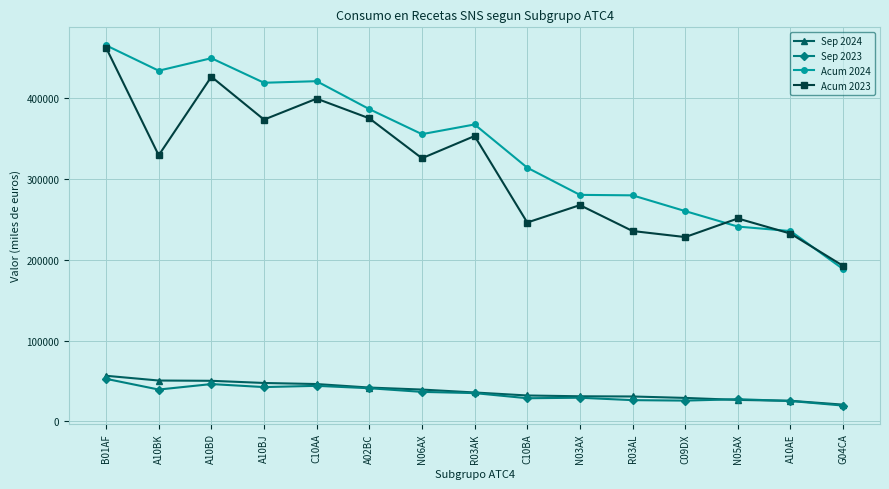

True or false: Acum 2024 has a value of 385862.4 at A02BC.

True